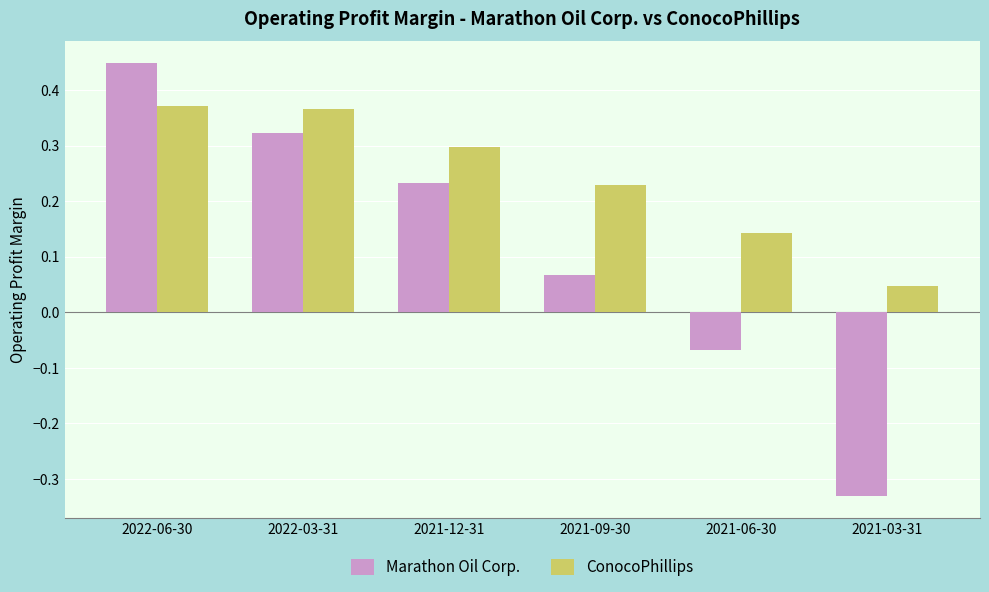

How many bars are there in each group?

2